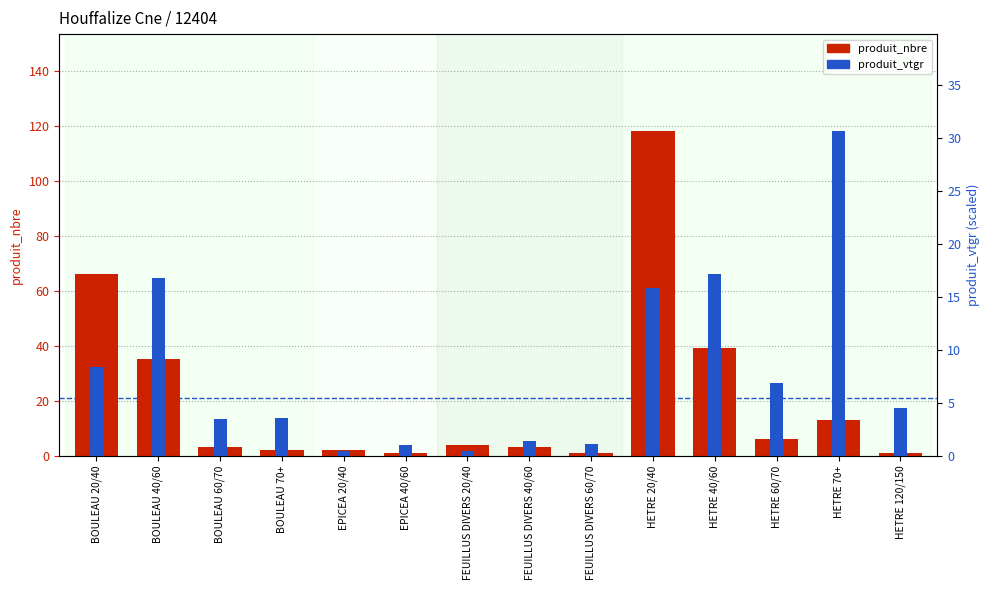

How many distinct data groups are displayed?

2